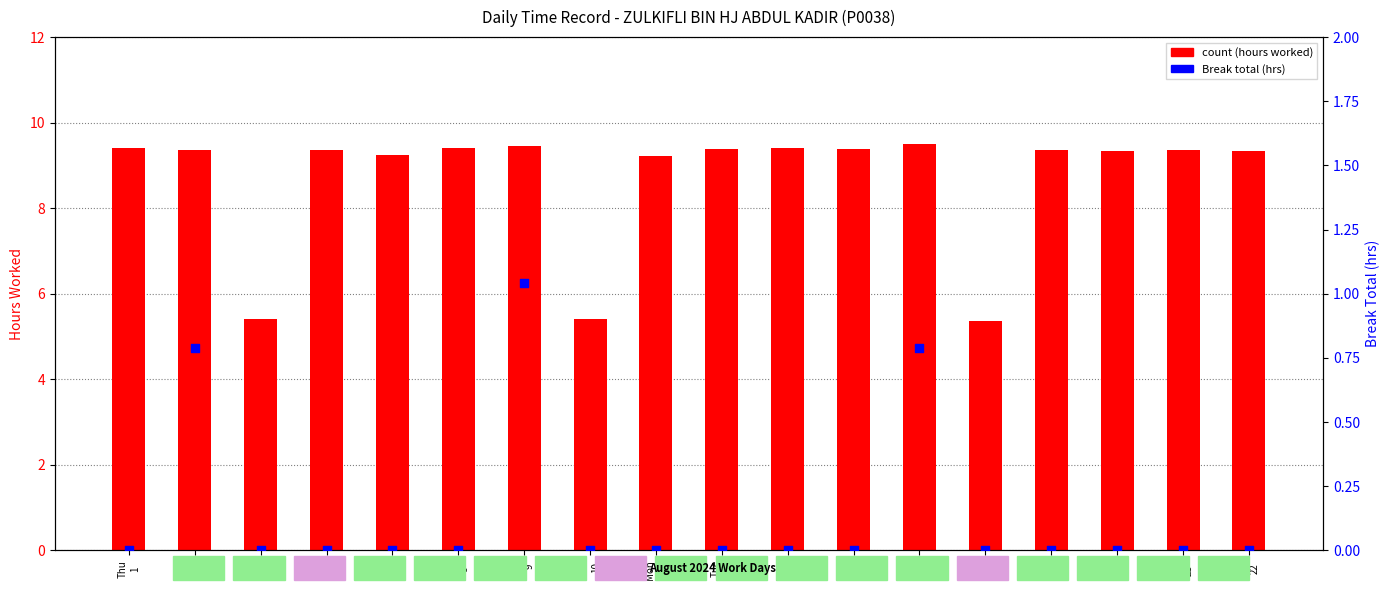

Which series reaches the maximum Y coordinate?

count (hours worked)